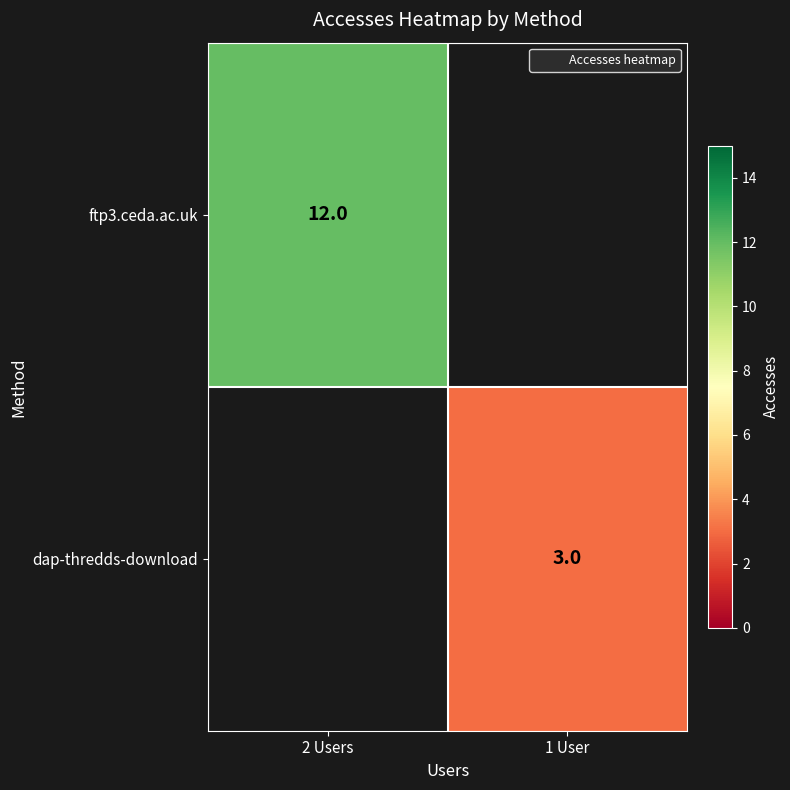

Rank the series at 2 Users from highest to lowest value.

ftp3.ceda.ac.uk, dap-thredds-download